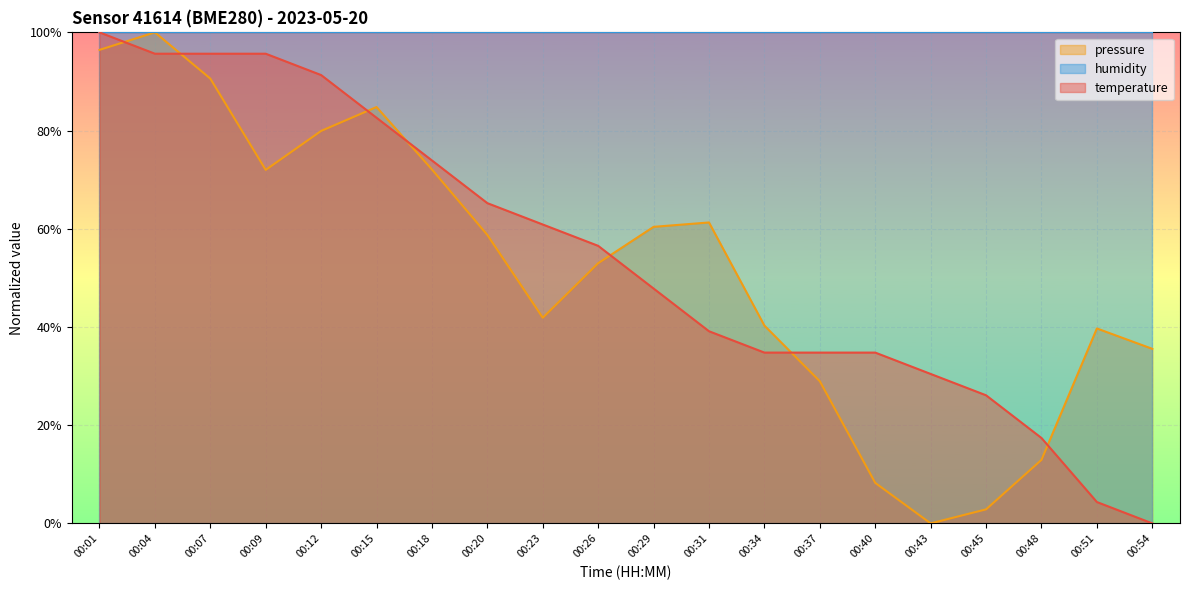

Count the number of data series in this chart.

3